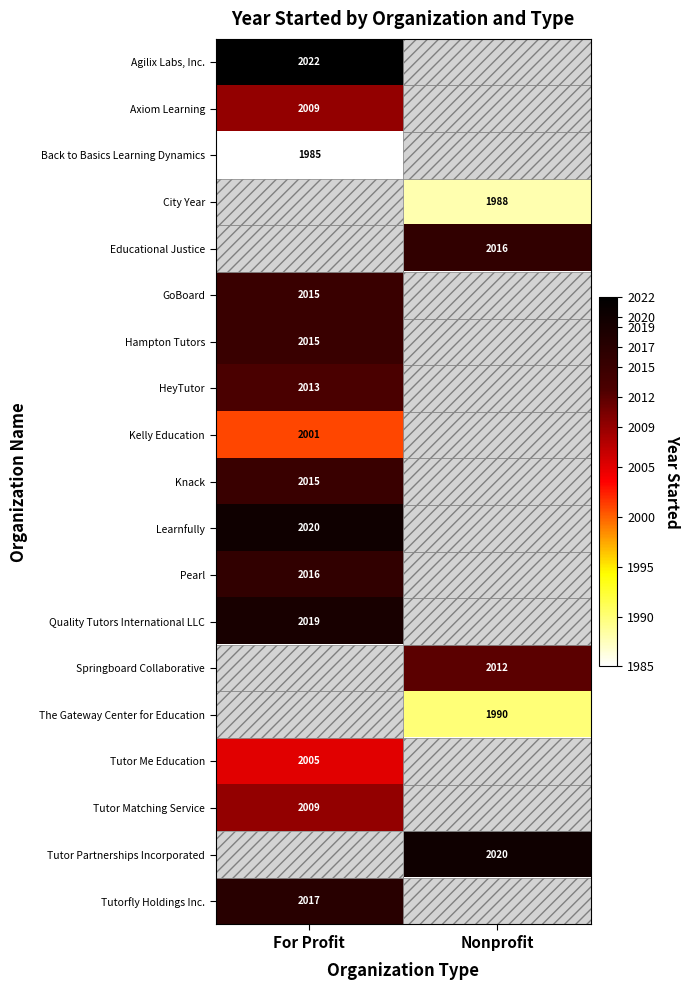

Between Nonprofit and For Profit, which is larger?

For Profit